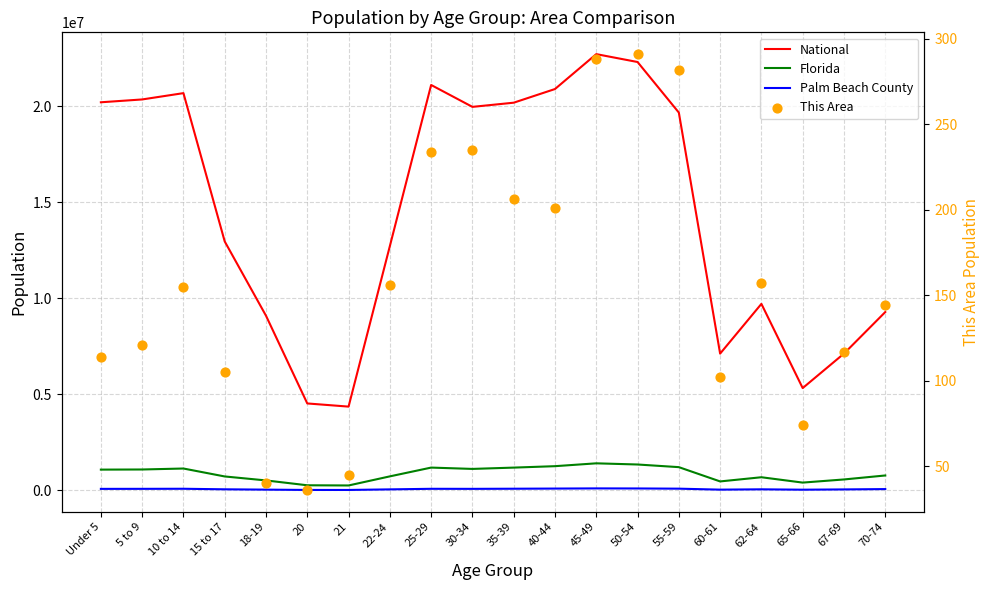

Which series contains the lowest Y value?

This Area